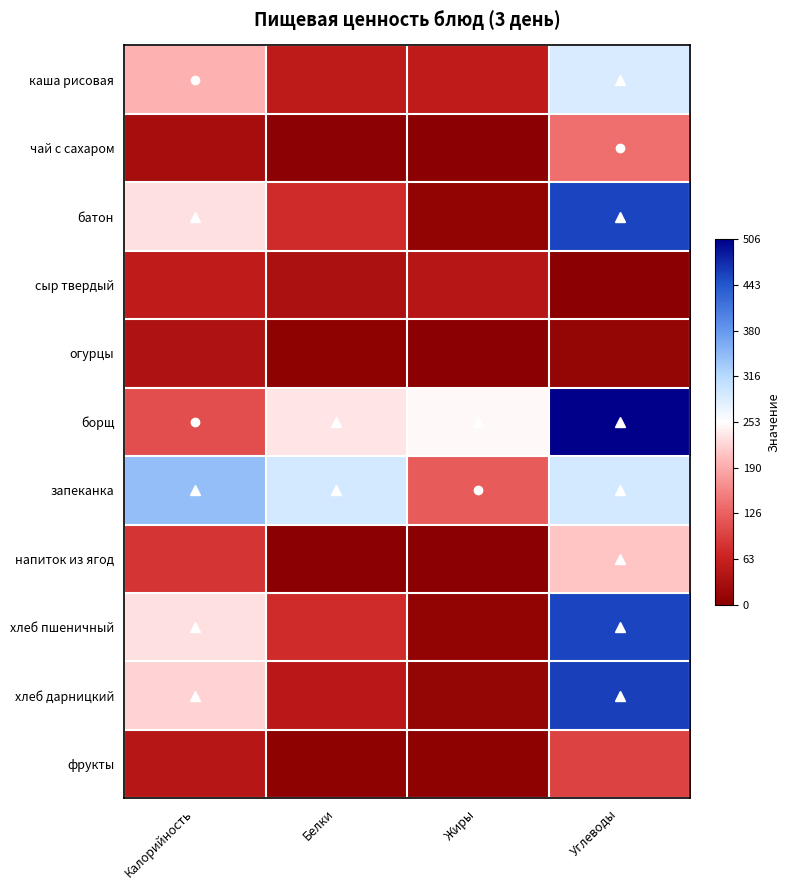

Reading left to right, transcribe all the data shown in this chart.

каша рисовая: Калорийность=-0.2	Белки=-0.8	Жиры=-0.8	Углеводы=0.1
чай с сахаром: Калорийность=-0.9	Белки=-1.0	Жиры=-1.0	Углеводы=-0.4
батон: Калорийность=-0.1	Белки=-0.7	Жиры=-1.0	Углеводы=0.8
сыр твердый: Калорийность=-0.8	Белки=-0.9	Жиры=-0.8	Углеводы=-1.0
огурцы: Калорийность=-0.9	Белки=-1.0	Жиры=-1.0	Углеводы=-1.0
борщ: Калорийность=-0.6	Белки=-0.1	Жиры=-0.0	Углеводы=1.0
запеканка: Калорийность=0.4	Белки=0.2	Жиры=-0.5	Углеводы=0.2
напиток из ягод: Калорийность=-0.7	Белки=-1.0	Жиры=-1.0	Углеводы=-0.2
хлеб пшеничный: Калорийность=-0.1	Белки=-0.7	Жиры=-1.0	Углеводы=0.8
хлеб дарницкий: Калорийность=-0.1	Белки=-0.8	Жиры=-1.0	Углеводы=0.8
фрукты: Калорийность=-0.8	Белки=-1.0	Жиры=-1.0	Углеводы=-0.6